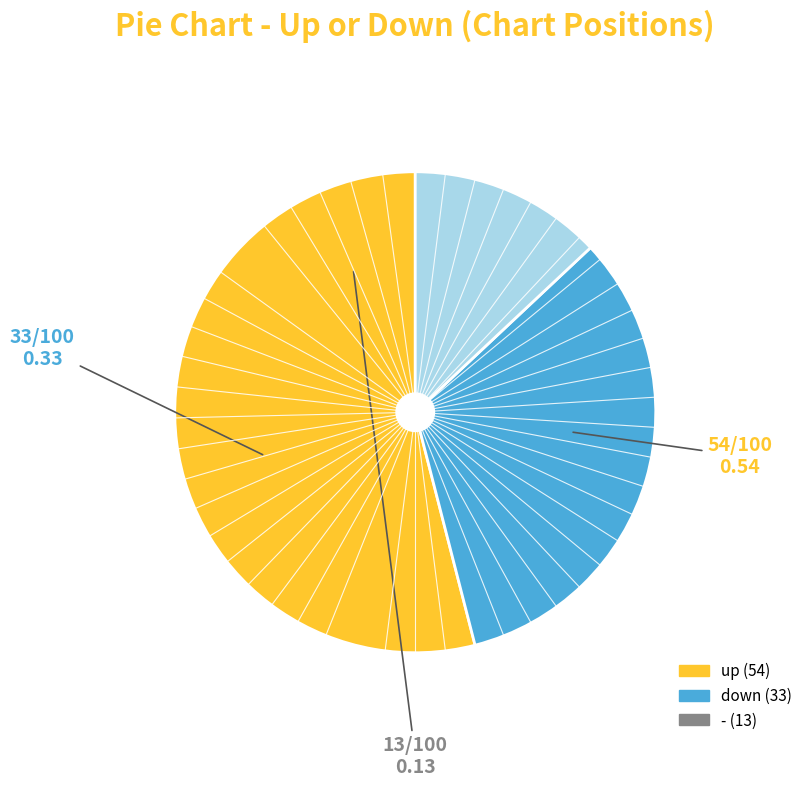

How many slices are in this pie chart?

3